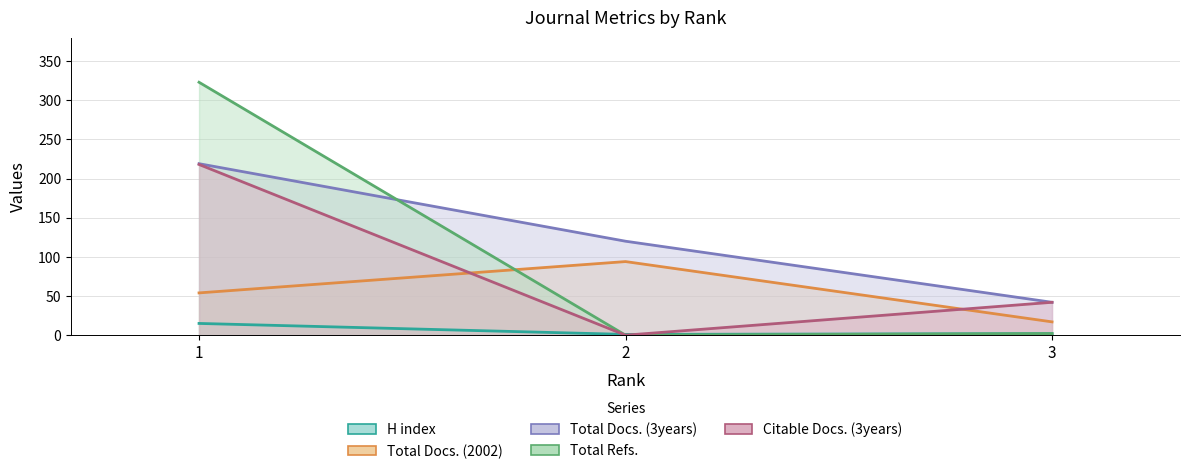

Reading left to right, list all the values displayed in this chart.

H index: 15	1	2
Total Docs. (2002): 54	94	17
Total Docs. (3years): 219	120	42
Total Refs.: 323	0	2
Citable Docs. (3years): 218	0	42